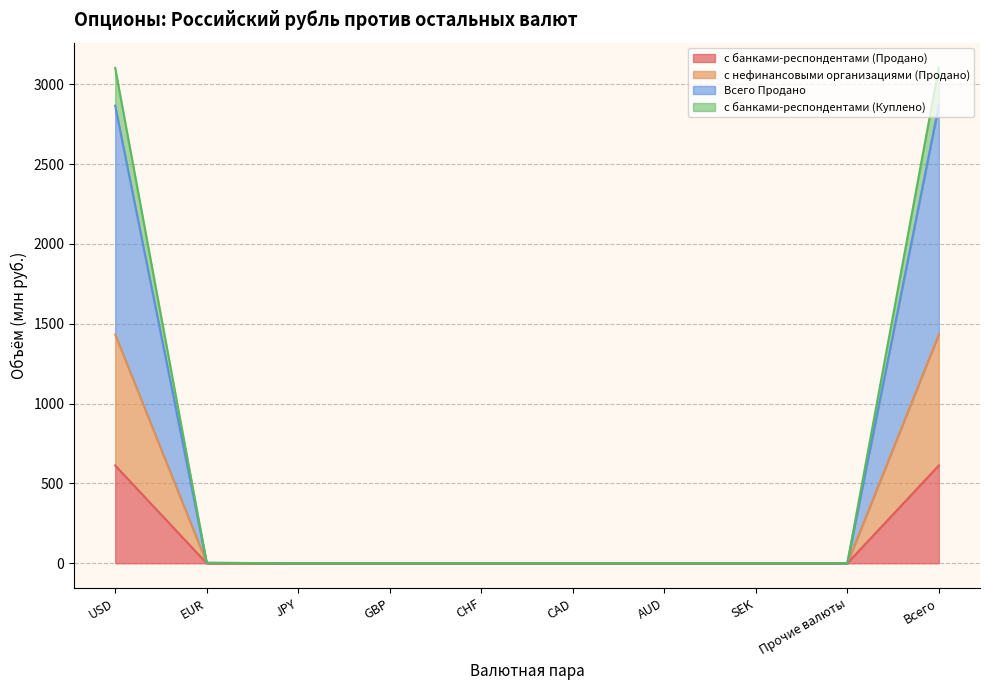

Is the value of с банками-респондентами (Продано) at JPY greater than the value of с банками-респондентами (Куплено) at EUR?

No